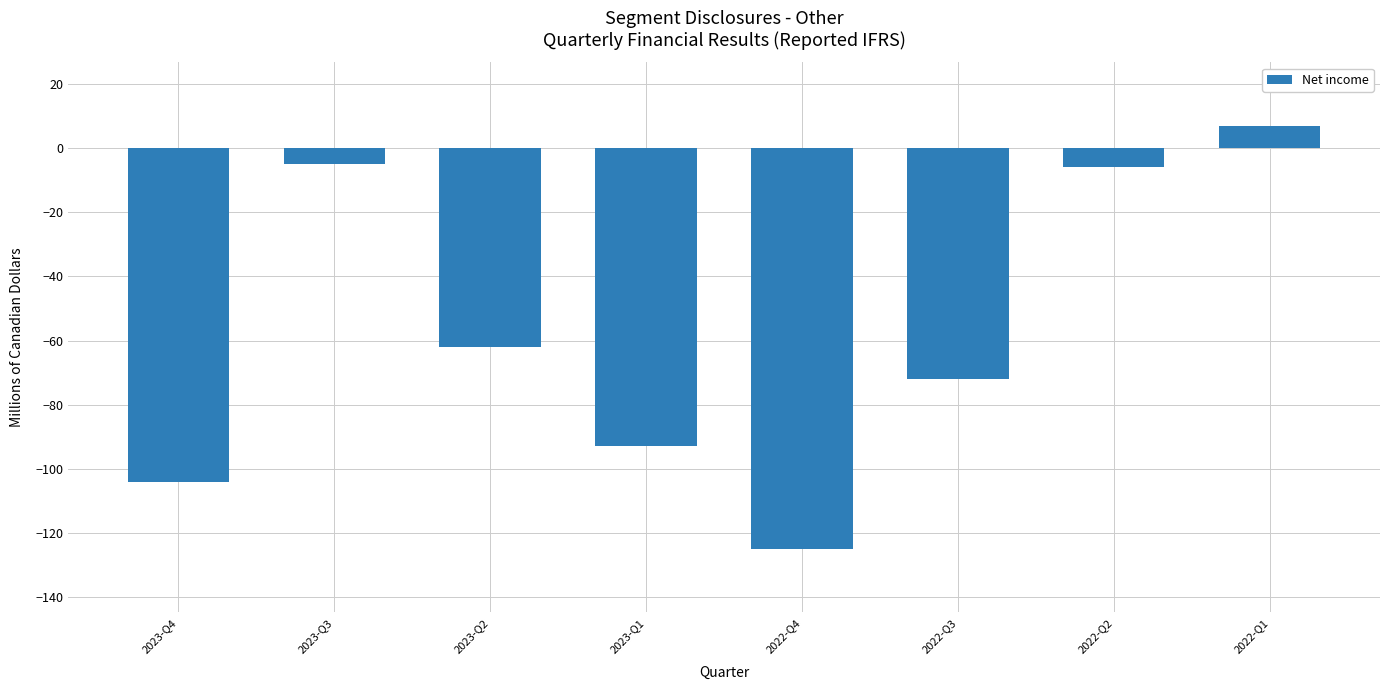

Reading left to right, what are all the values shown in this chart?

-104	-5	-62	-93	-125	-72	-6	7